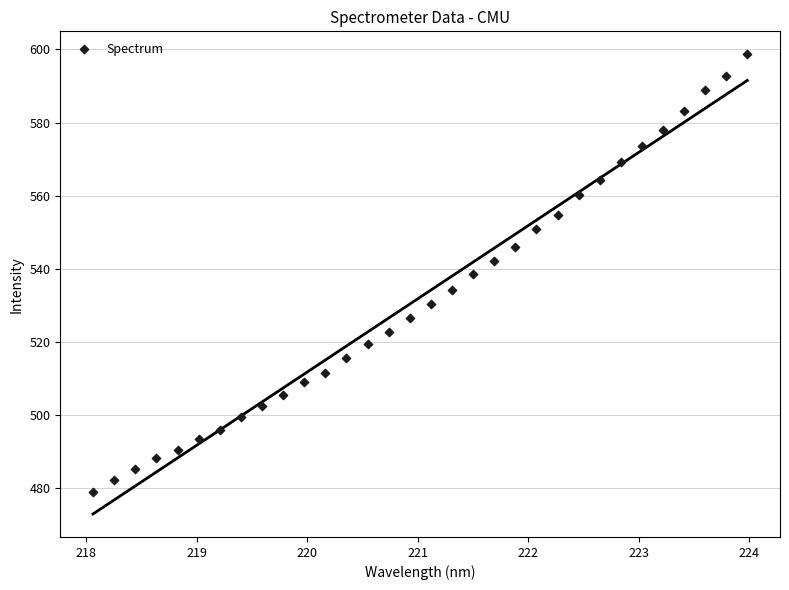

What is the range of Y values (max minus min)?

119.6